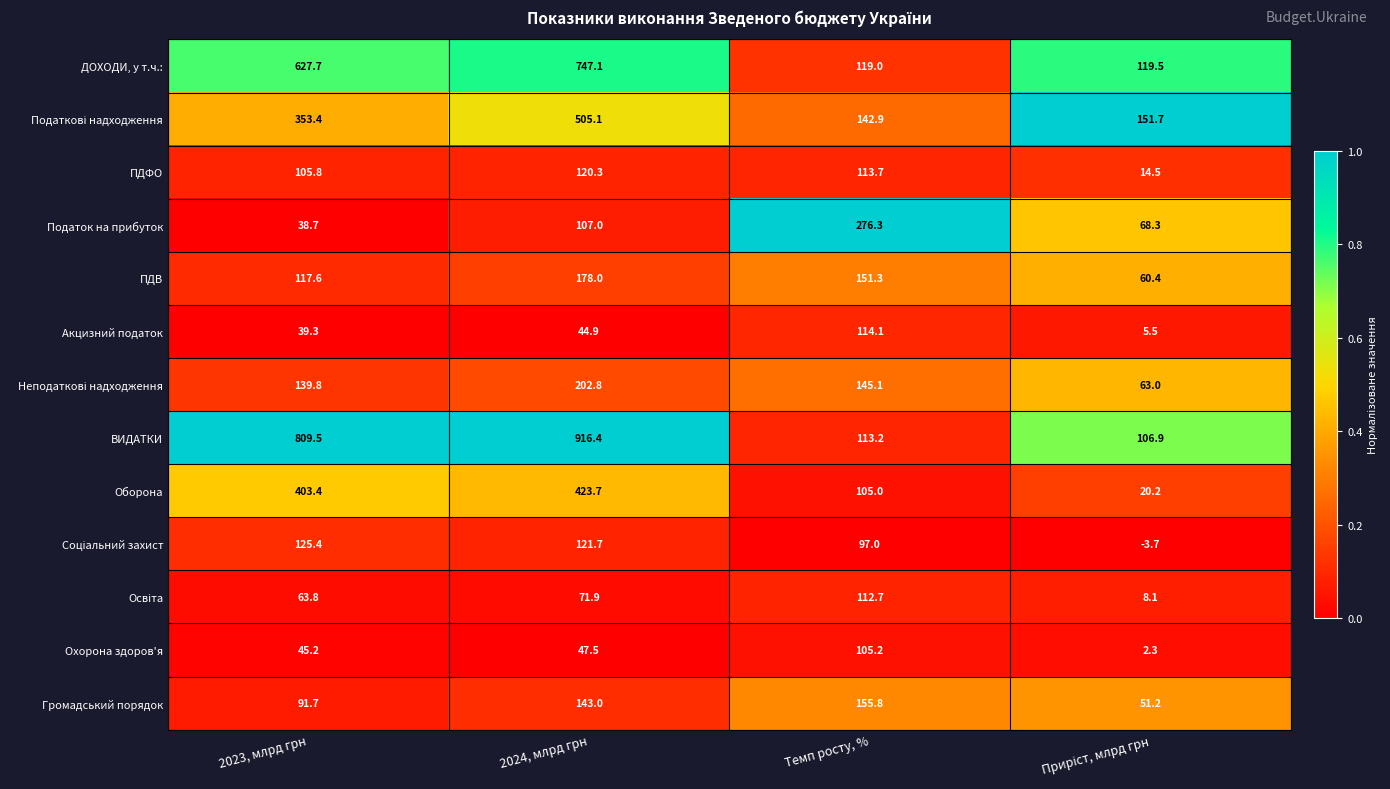

What is the maximum value shown in the chart?

916.4